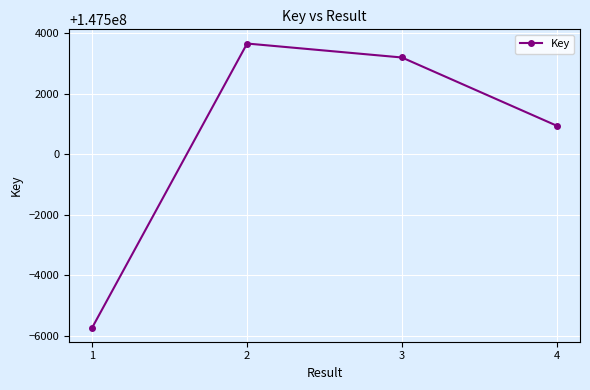

Is it true that the value at 1 is 81996885?

False